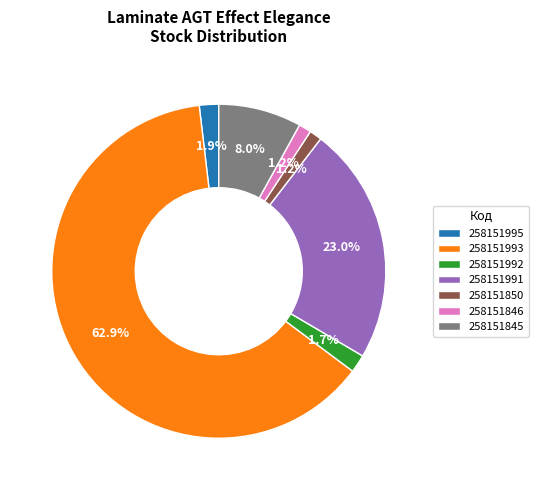

How many segments does this pie chart have?

7